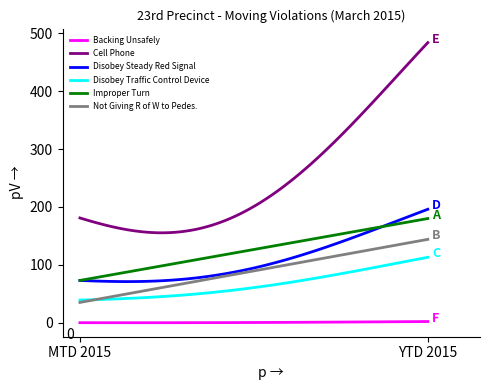

True or false: Disobey Traffic Control Device and Cell Phone cross at least once.

False